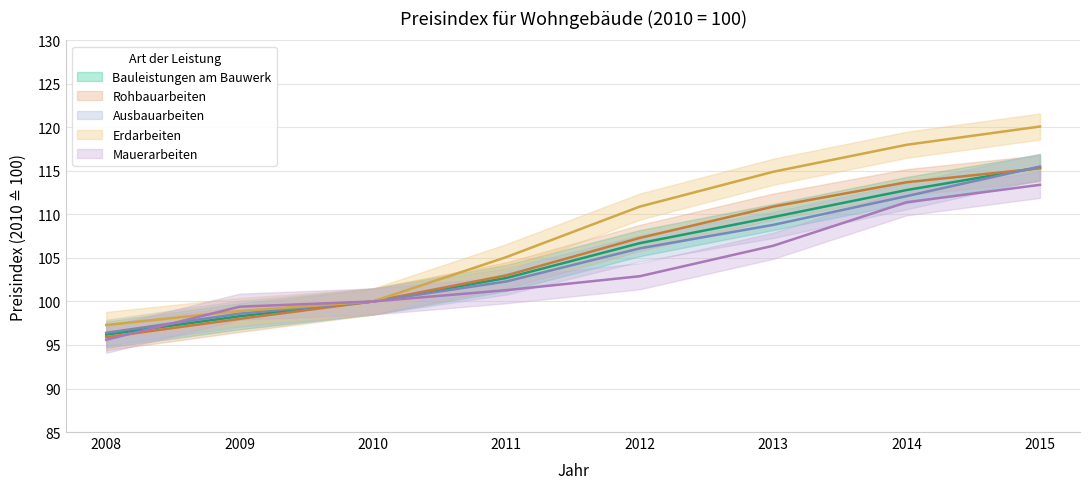

Reading left to right, extract all data points from this chart.

Bauleistungen am Bauwerk: 96.2	98.3	100.0	102.7	106.7	109.7	112.8	115.4
Rohbauarbeiten: 95.9	98.0	100.0	103.0	107.3	110.9	113.7	115.3
Ausbauarbeiten: 96.4	98.6	100.0	102.3	106.1	108.8	112.1	115.5
Erdarbeiten: 97.3	98.9	100.0	105.1	110.9	114.9	118.0	120.1
Mauerarbeiten: 95.6	99.4	100.0	101.3	102.9	106.4	111.4	113.4